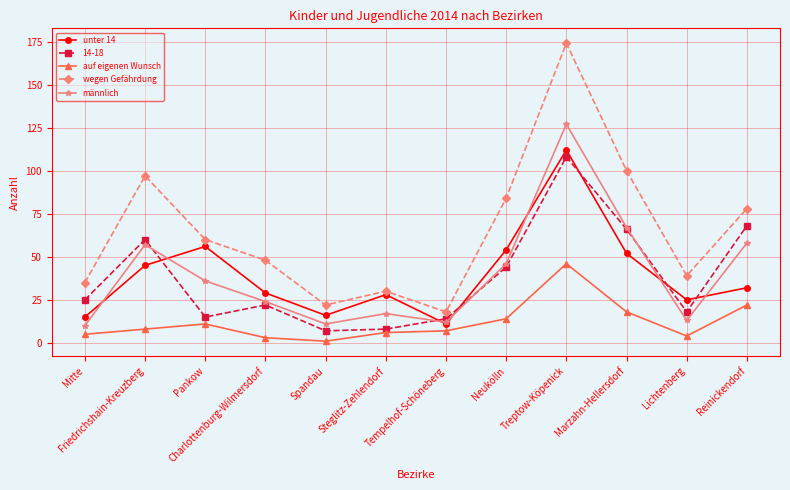

The value of unter 14 at Friedrichshain-Kreuzberg is 45. True or false?

True